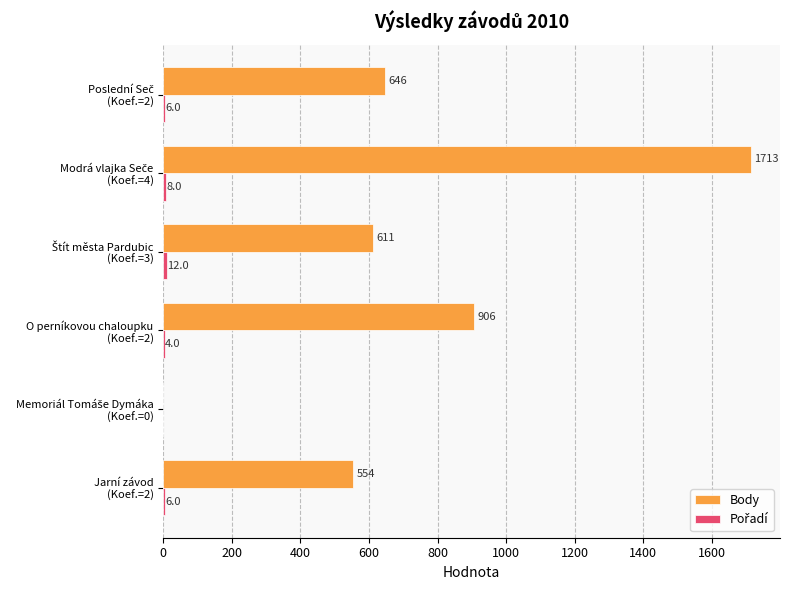

Which series has the largest total across all categories?

Body